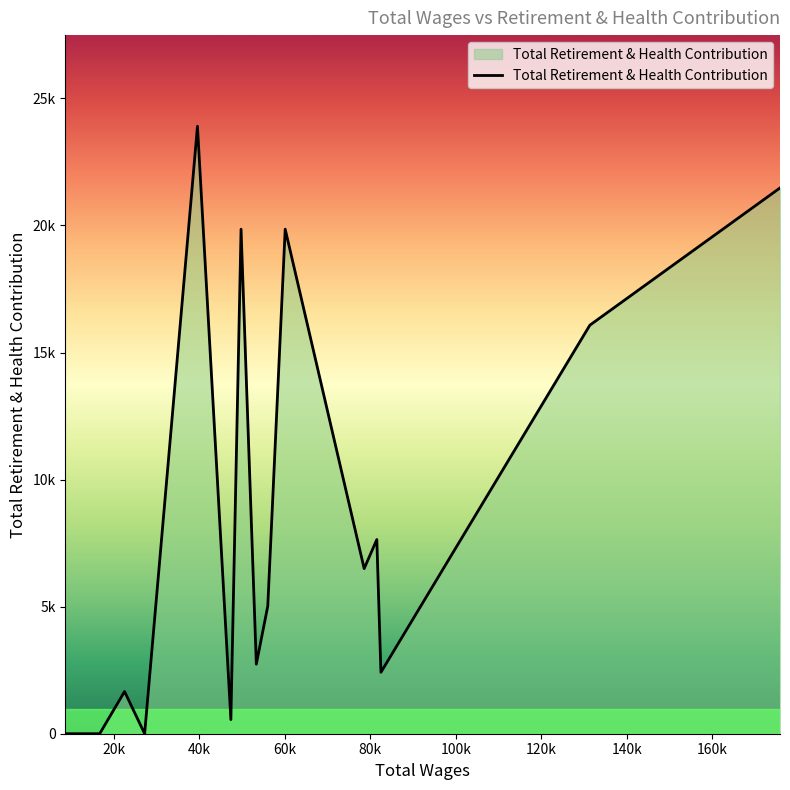

Is this an area chart (filled region under the line)?

Yes